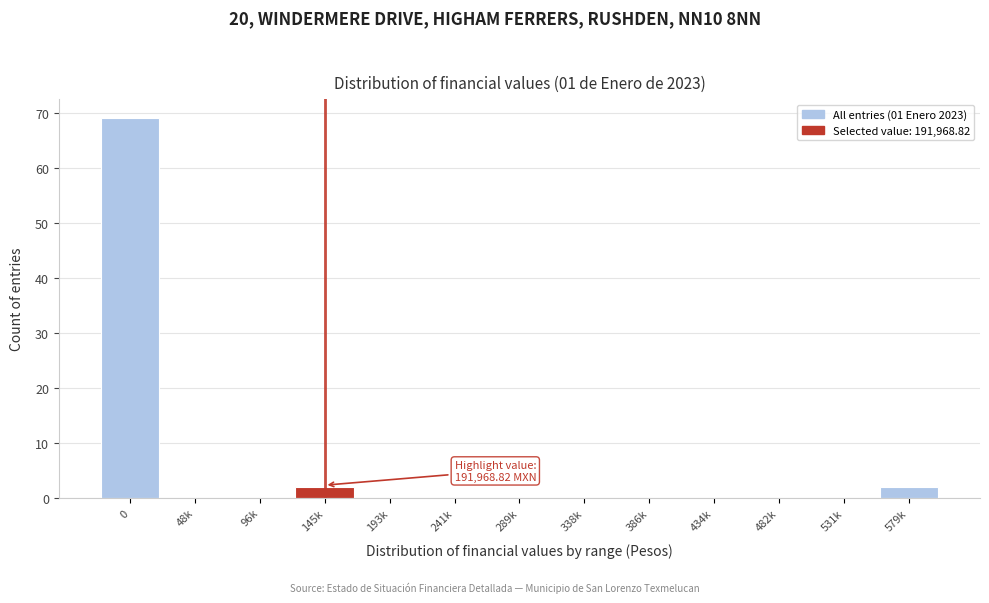

Reading left to right, what are all the values shown in this chart?

0=69	48k=0	96k=0	145k=2	193k=0	241k=0	289k=0	338k=0	386k=0	434k=0	482k=0	531k=0	579k=2